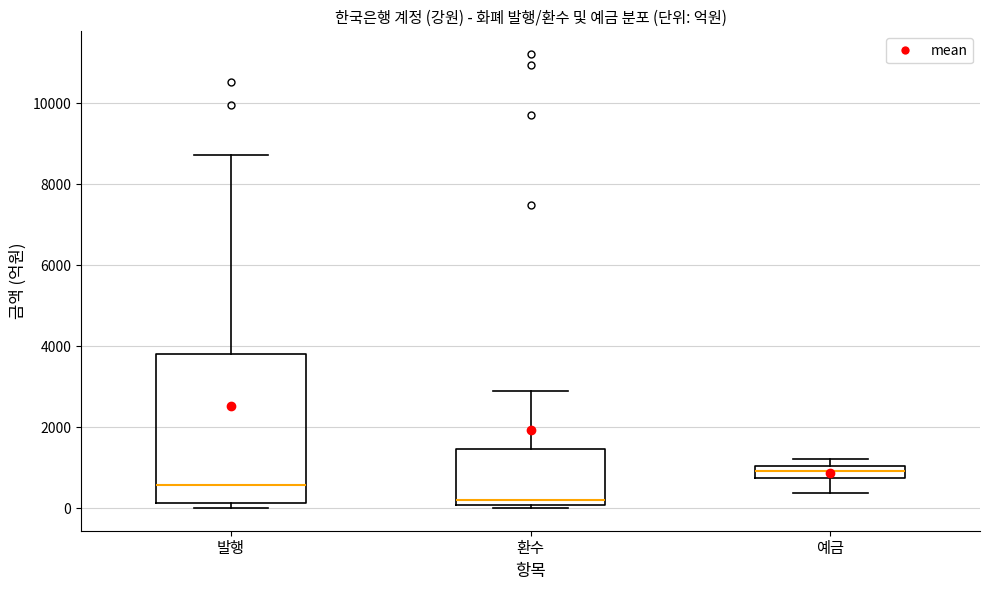

Which box has the lowest median line?

환수